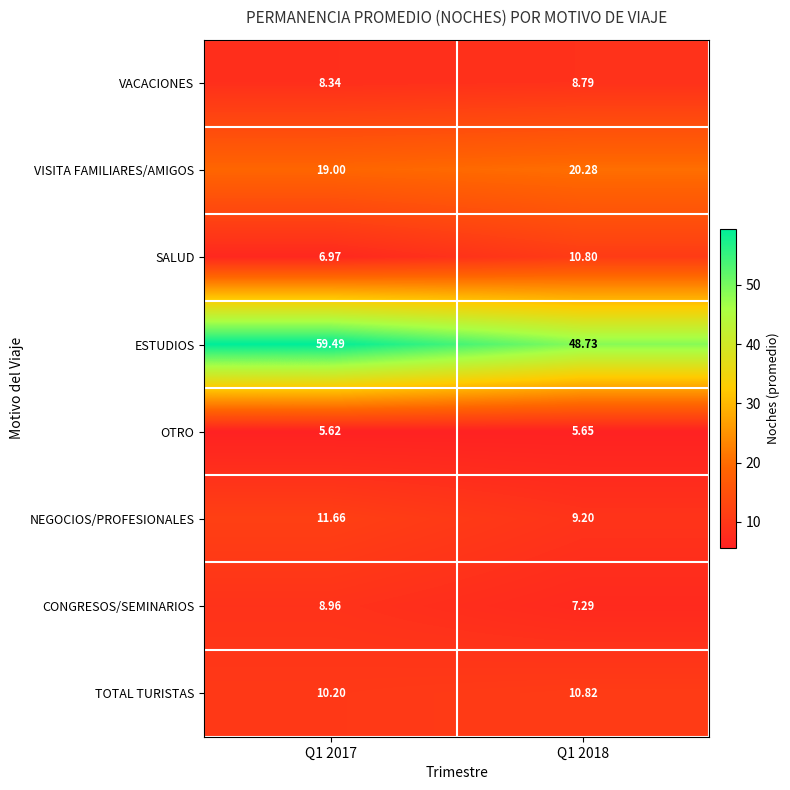

Rank the series by their maximum value, from highest to lowest.

ESTUDIOS, VISITA FAMILIARES/AMIGOS, NEGOCIOS/PROFESIONALES, TOTAL TURISTAS, SALUD, CONGRESOS/SEMINARIOS, VACACIONES, OTRO